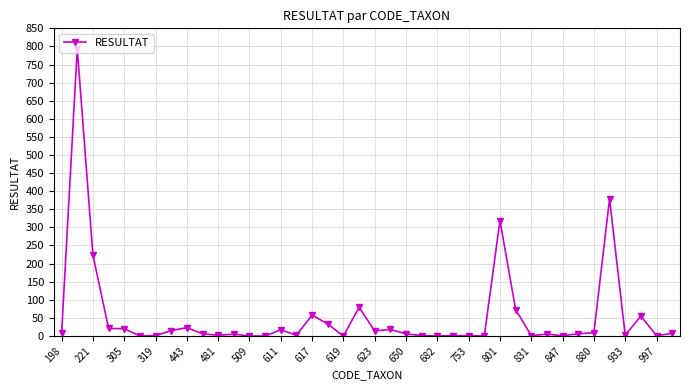

What is the greatest value displayed?

794